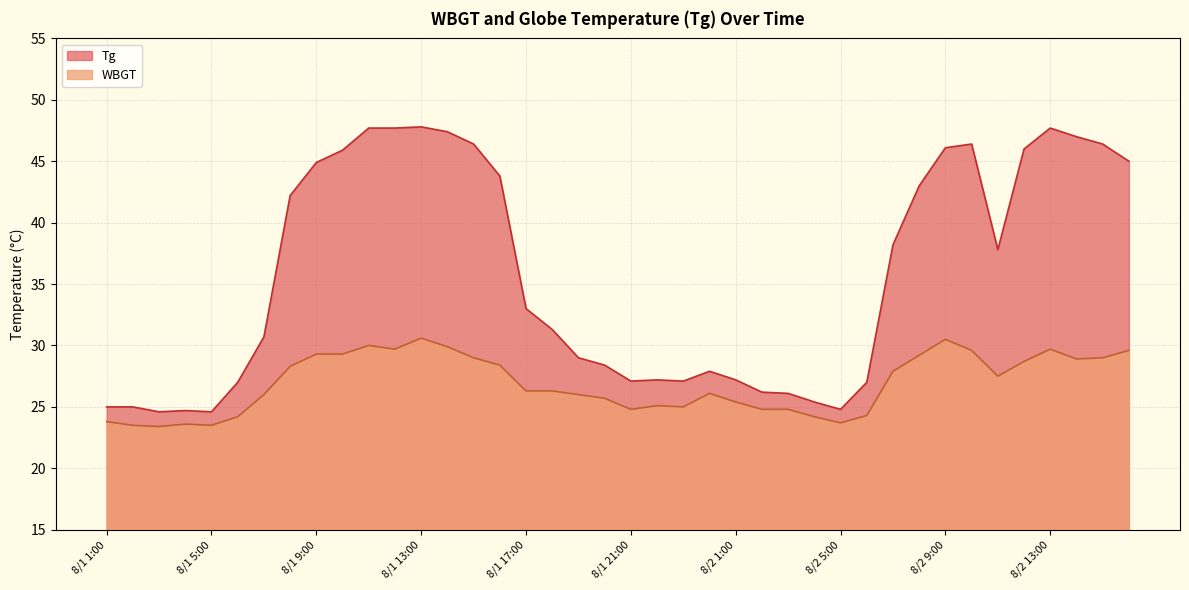

Where is the first local maximum for WBGT?

8/1 4:00